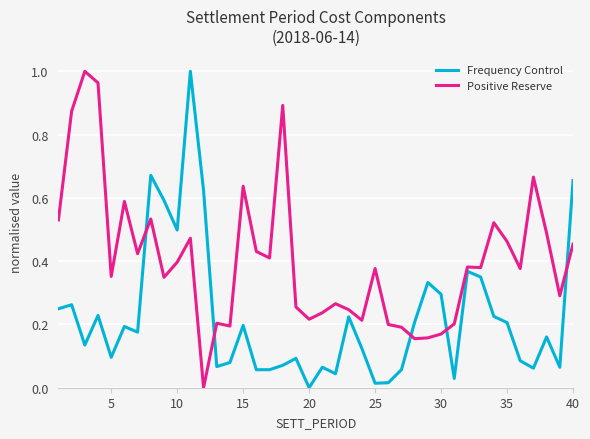

Which series has the largest total across all categories?

Positive Reserve